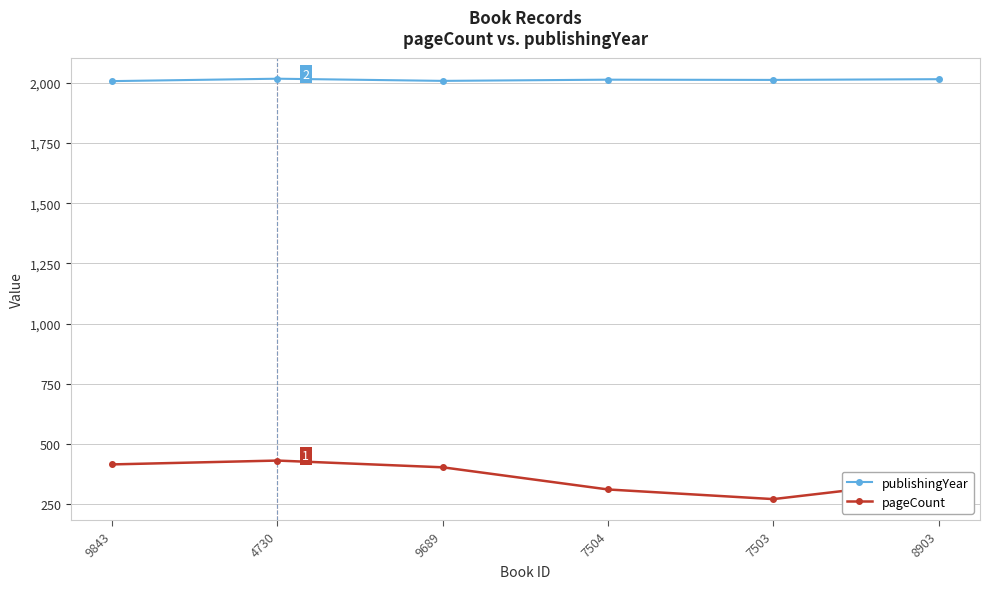

Is the value of publishingYear at 8903 greater than the value of pageCount at 4730?

Yes